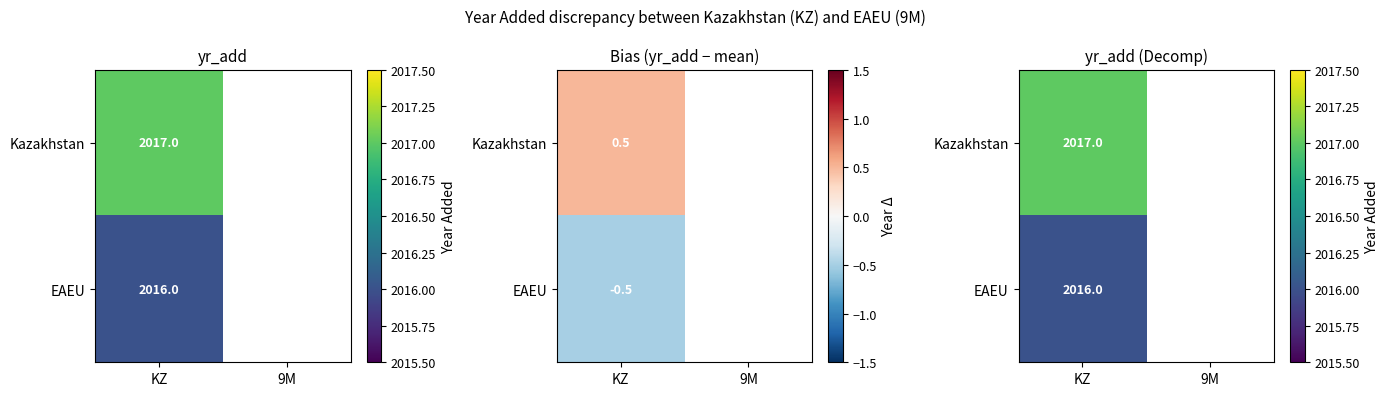

Between 9M and KZ, which is larger?

KZ